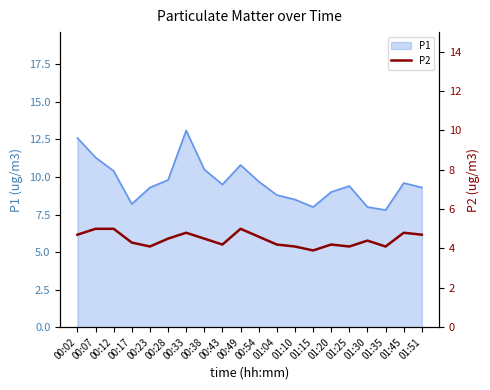

What is the highest value of the P1 series?

13.1